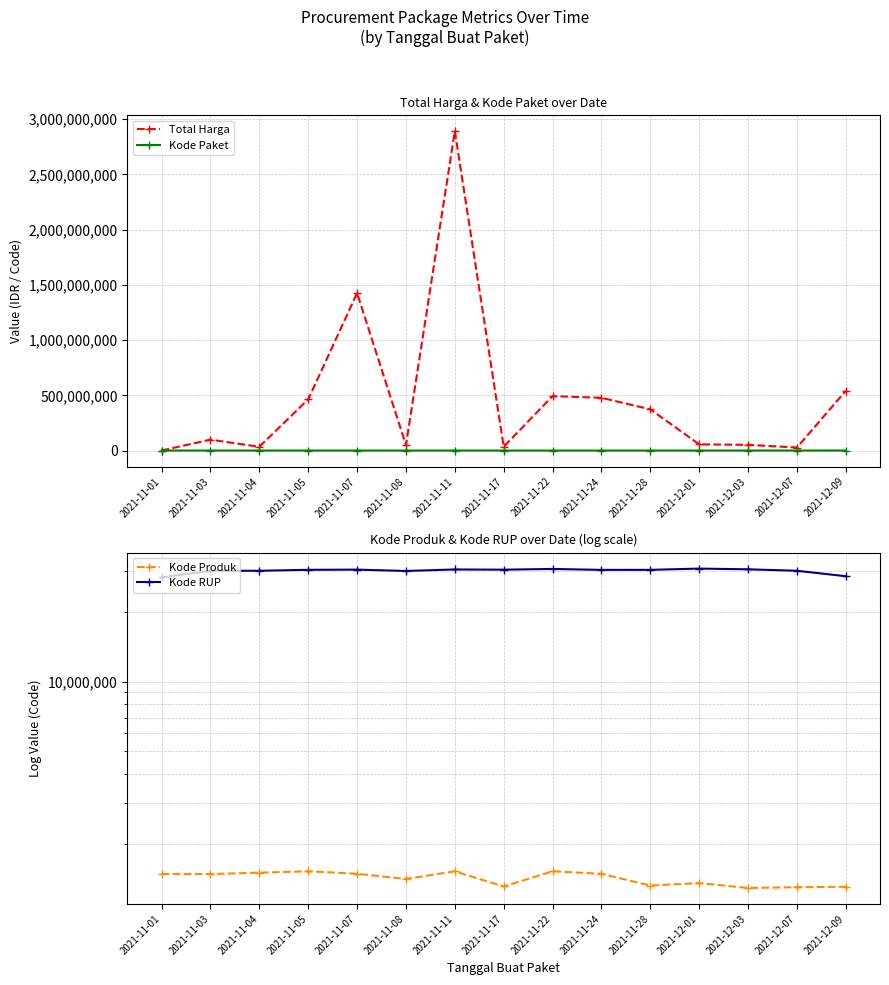

True or false: Kode Paket and Kode Produk intersect in this chart.

False